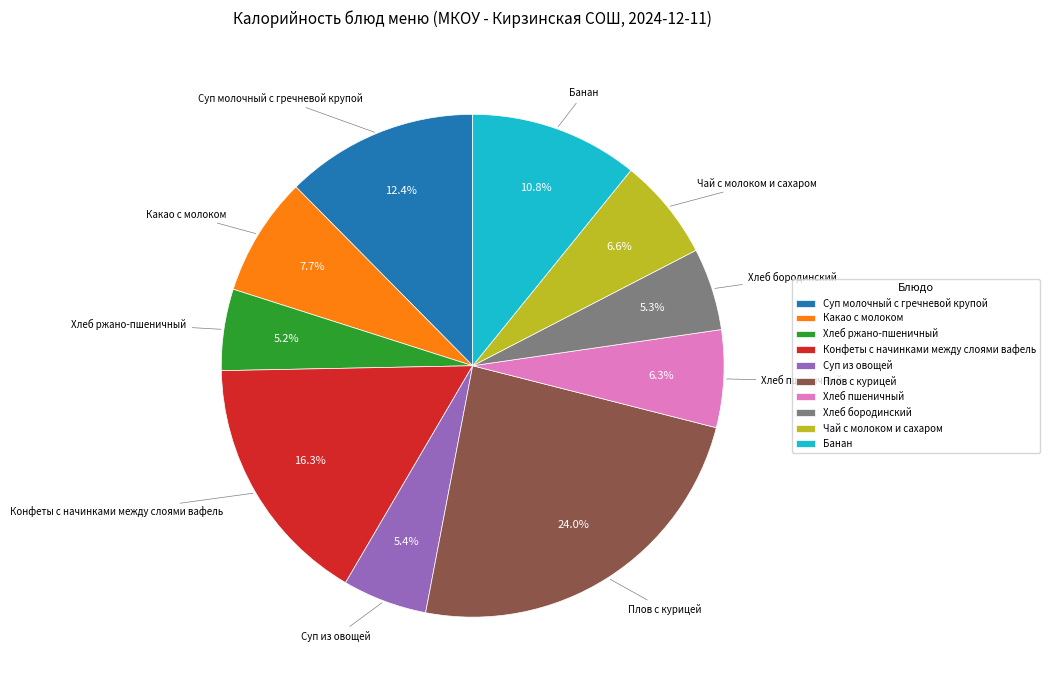

Is there any slice that represents more than half of the pie?

No